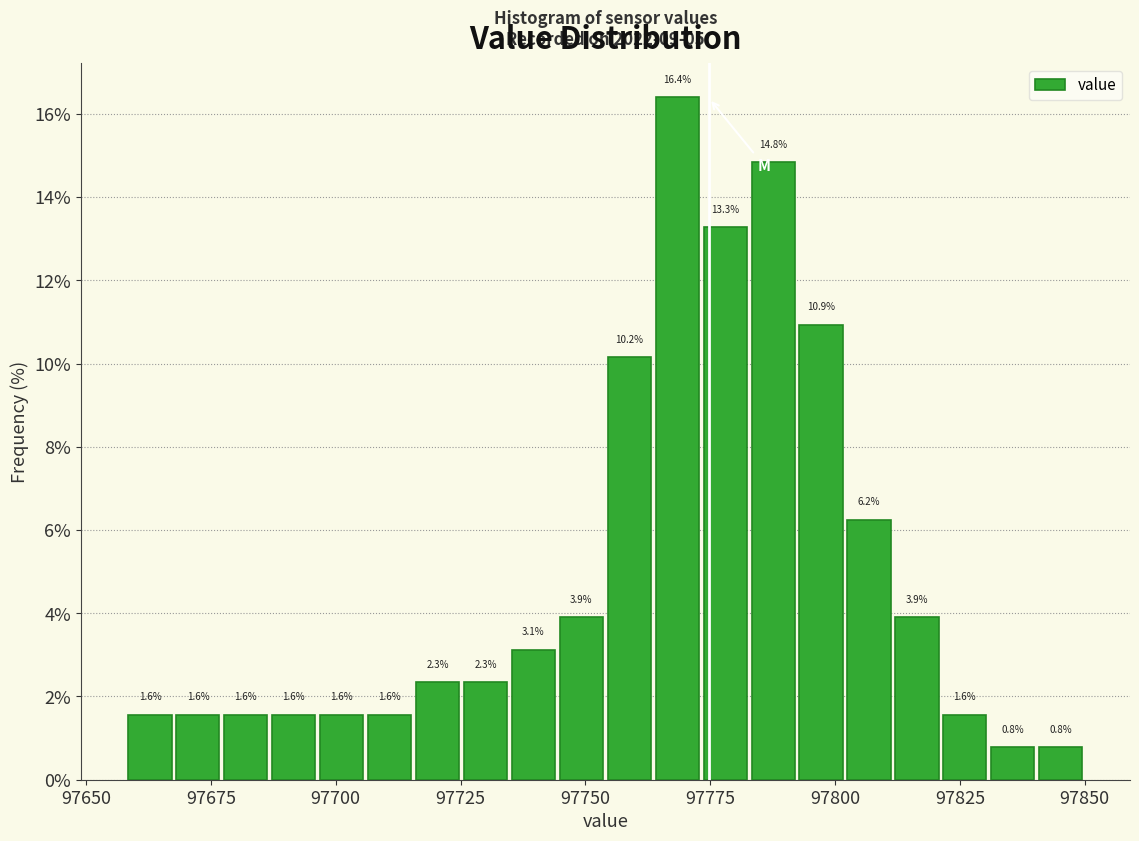

Around what value on the x-axis is the tallest bar? Give the approximate position of its centre, as read against the axis.

97770